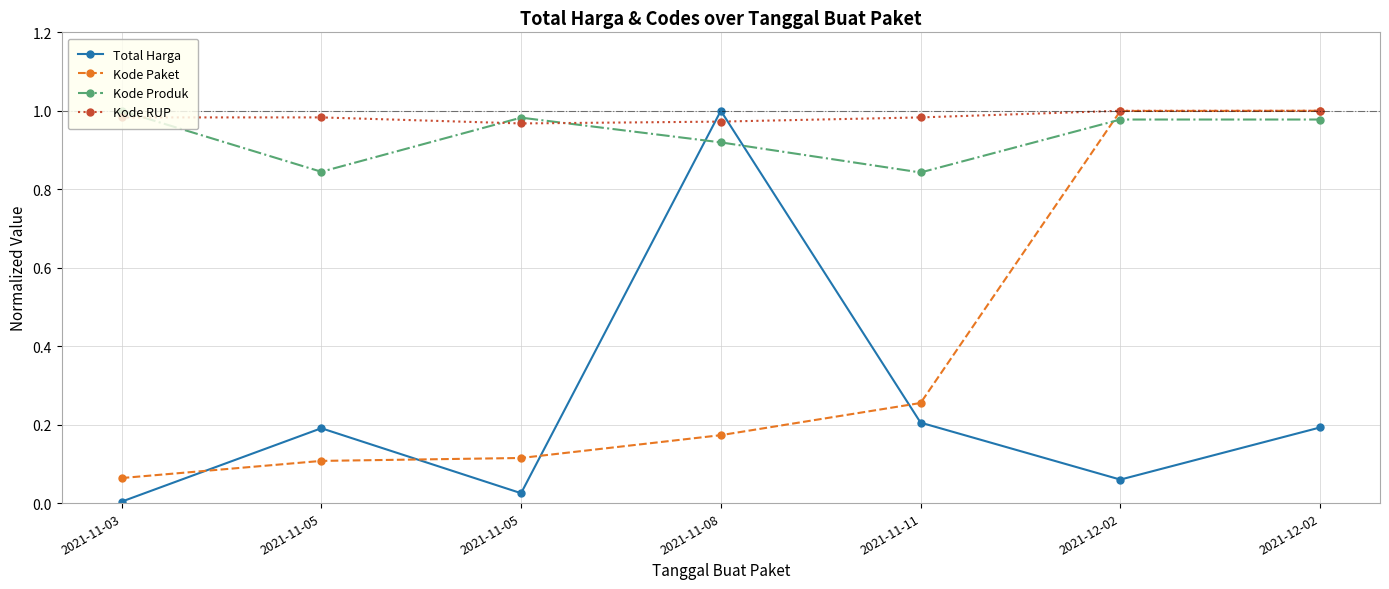

Reading left to right, list all the values displayed in this chart.

Total Harga: 2021-11-03=0.0	2021-11-05=0.2	2021-11-05=0.0	2021-11-08=1.0	2021-11-11=0.2	2021-12-02=0.1	2021-12-02=0.2
Kode Paket: 2021-11-03=0.1	2021-11-05=0.1	2021-11-05=0.1	2021-11-08=0.2	2021-11-11=0.3	2021-12-02=1.0	2021-12-02=1.0
Kode Produk: 2021-11-03=1.0	2021-11-05=0.8	2021-11-05=1.0	2021-11-08=0.9	2021-11-11=0.8	2021-12-02=1.0	2021-12-02=1.0
Kode RUP: 2021-11-03=1.0	2021-11-05=1.0	2021-11-05=1.0	2021-11-08=1.0	2021-11-11=1.0	2021-12-02=1.0	2021-12-02=1.0